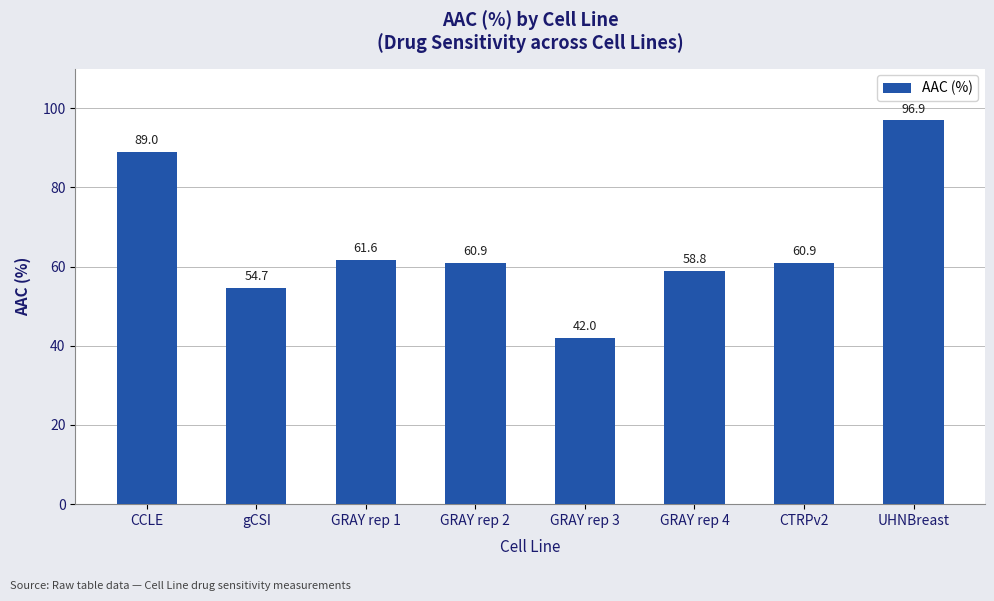

Which label corresponds to the smallest value in the chart?

GRAY rep 3